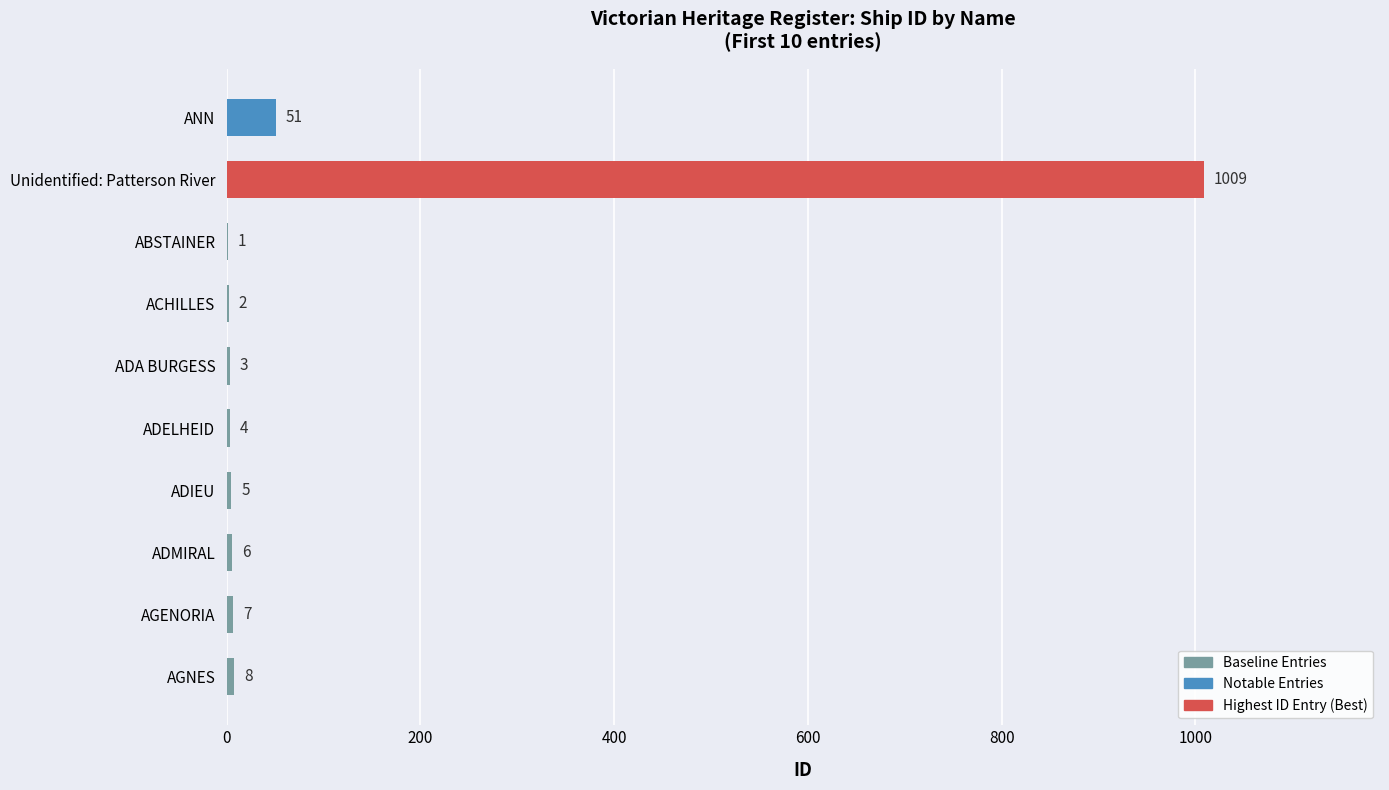

What value does the data have at AGNES, to the nearest 10?

10